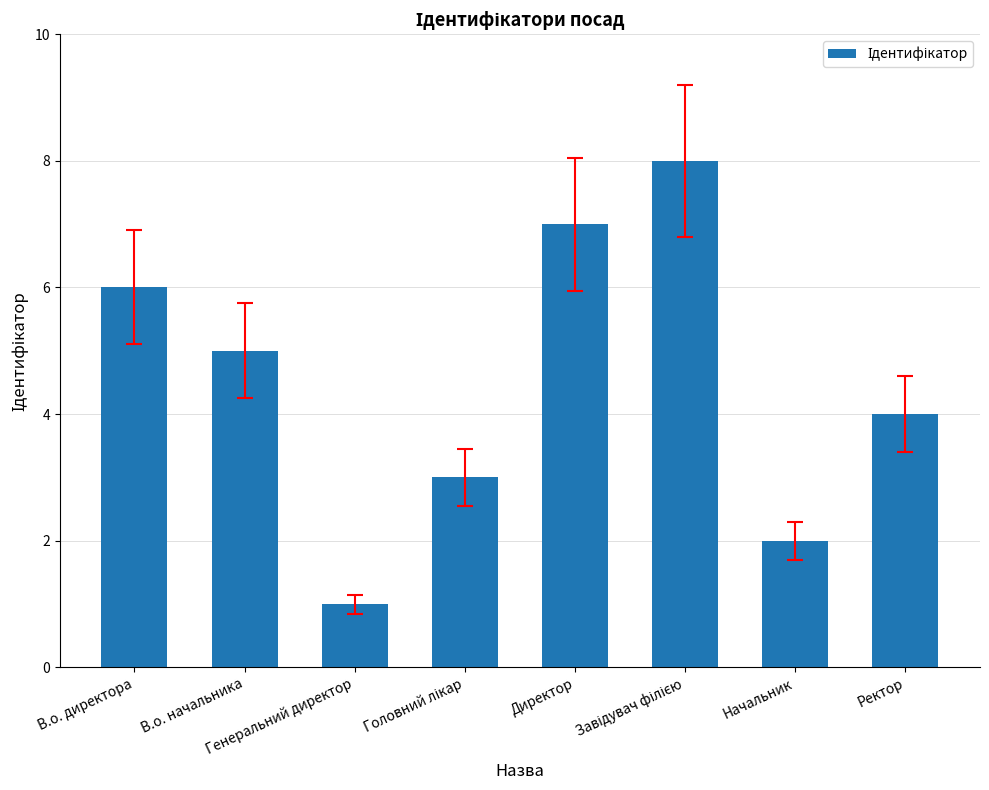

What is the minimum value shown in the chart?

1